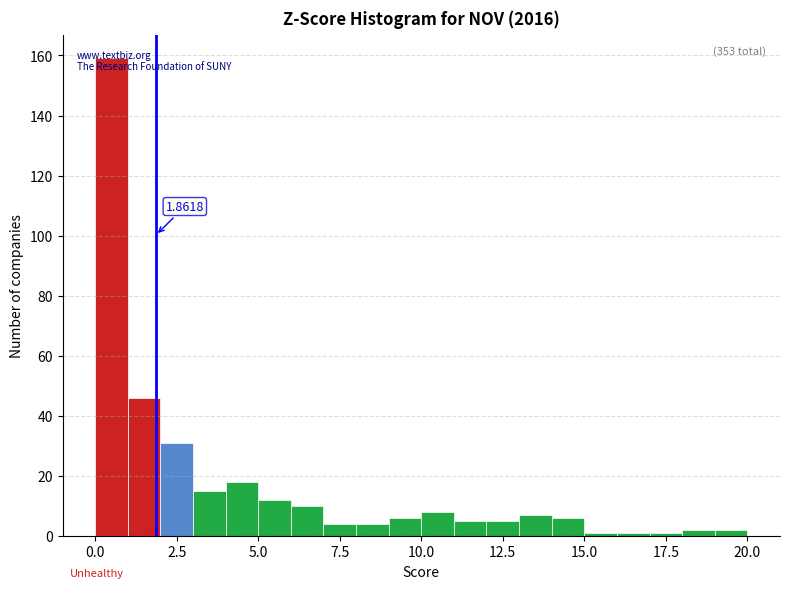

Read against the x-axis, roughly where is the centre of the tallest bar?

0.5